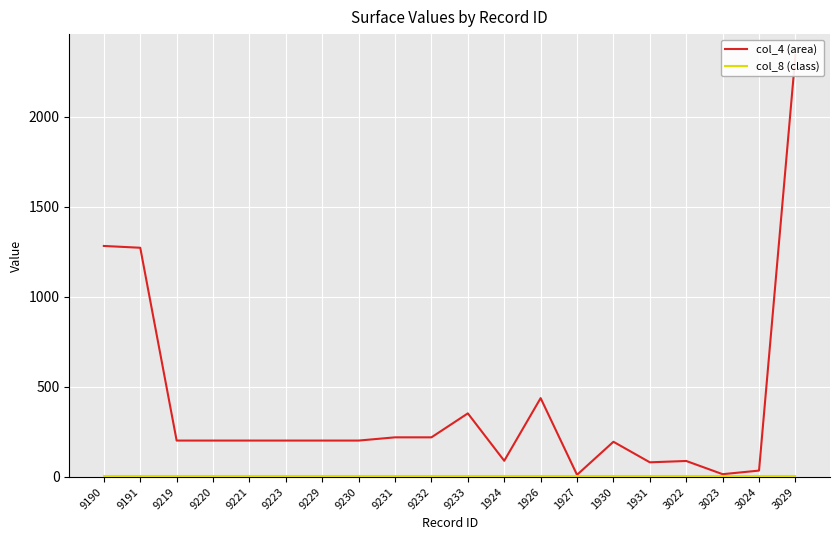

What is the minimum value for col_8 (class)?

6.0